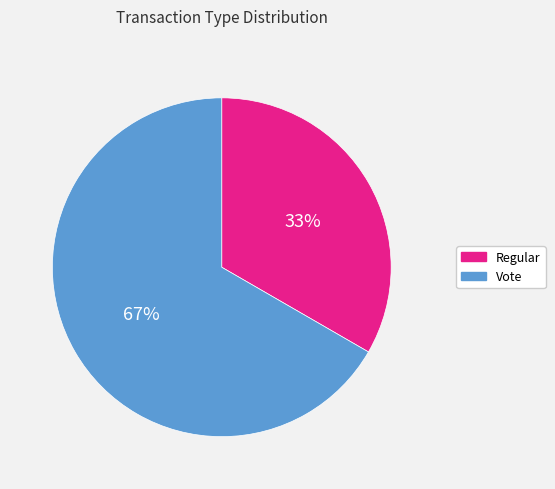

To the nearest percent, what percentage of the pie is Regular?

33%